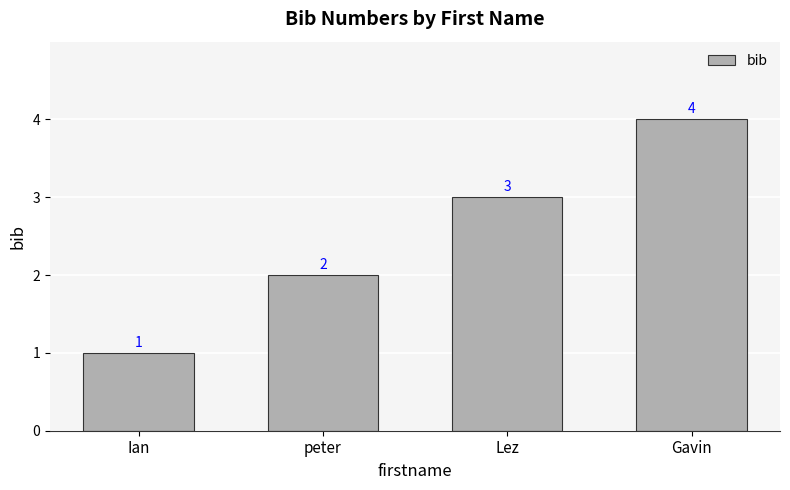

Read the value at Lez.

3